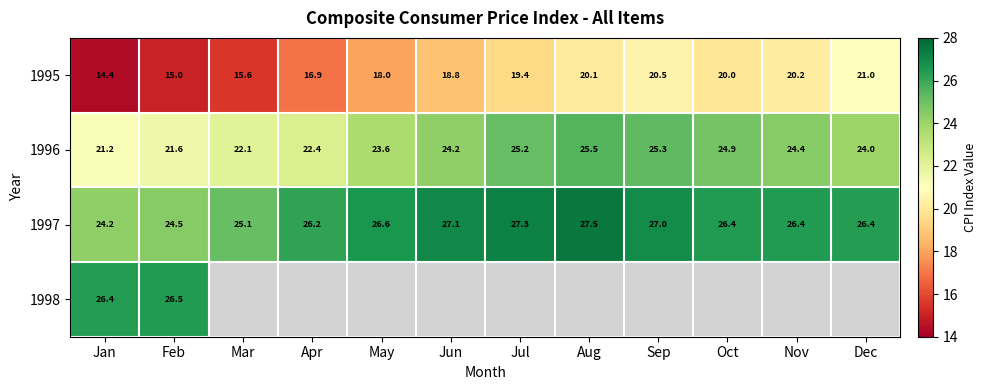

The value of 1995 at Apr is 16.9. True or false?

True